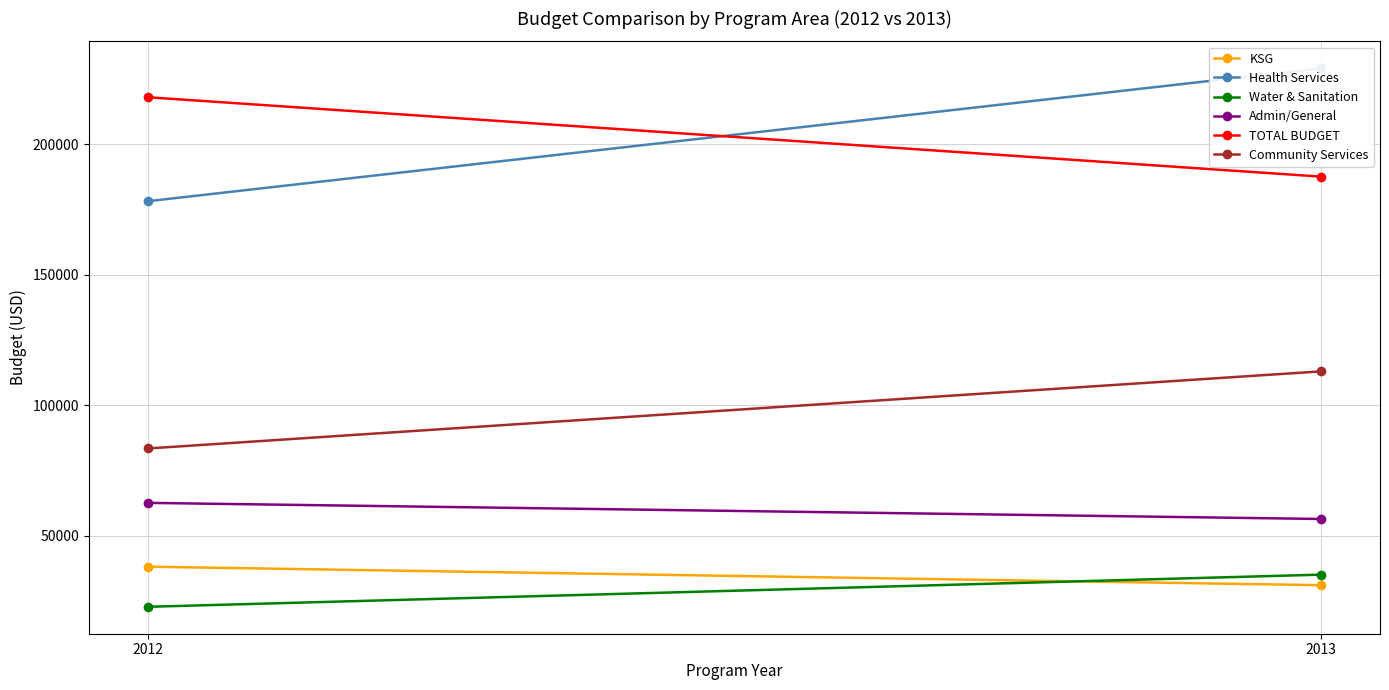

Is this an area chart (filled region under the line)?

No